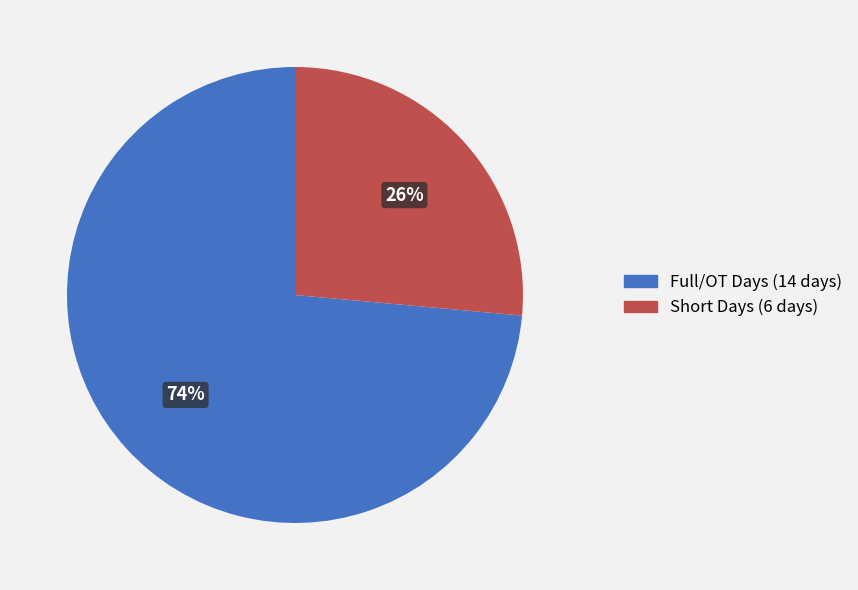

To the nearest percent, what is the average slice percentage?

50%